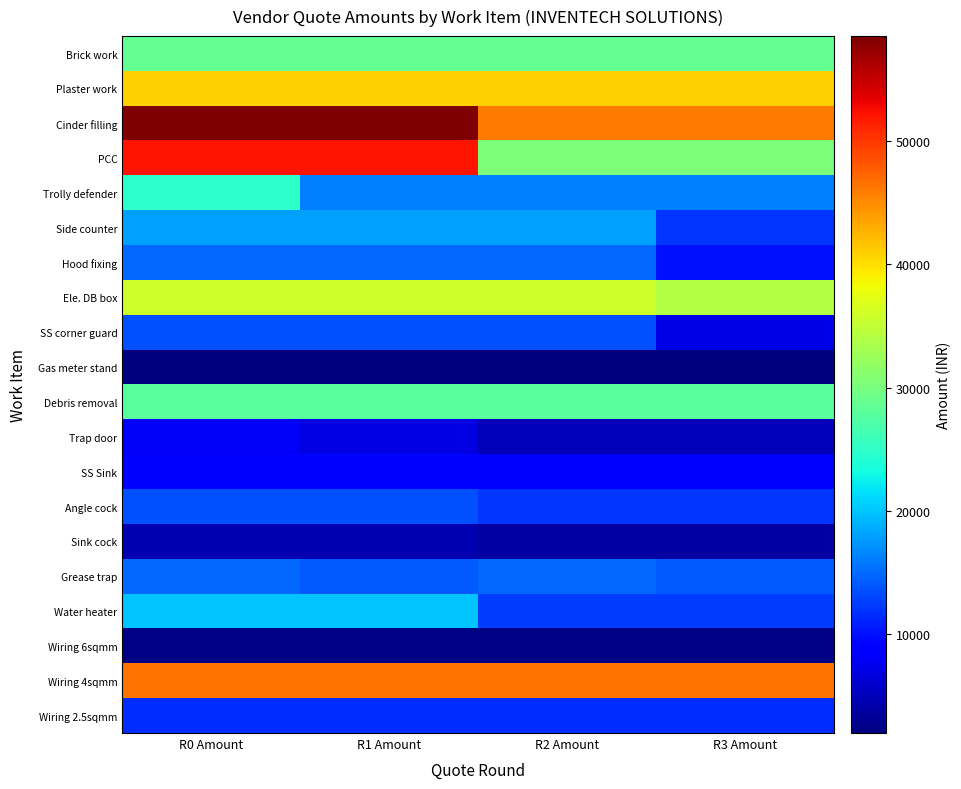

What is the maximum value shown in the chart?

58492